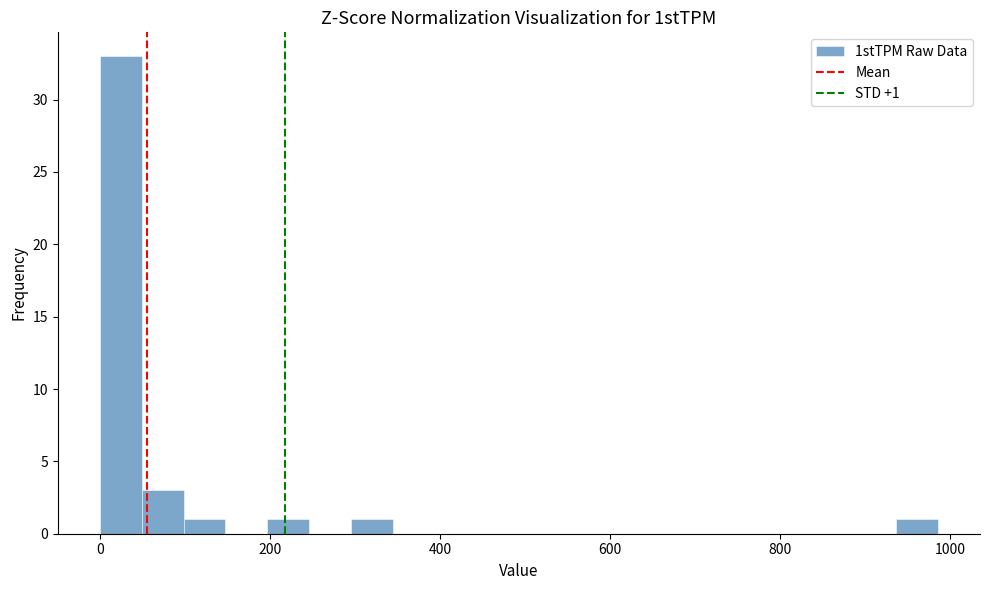

Around what value on the x-axis is the tallest bar? Give the approximate position of its centre, as read against the axis.

20